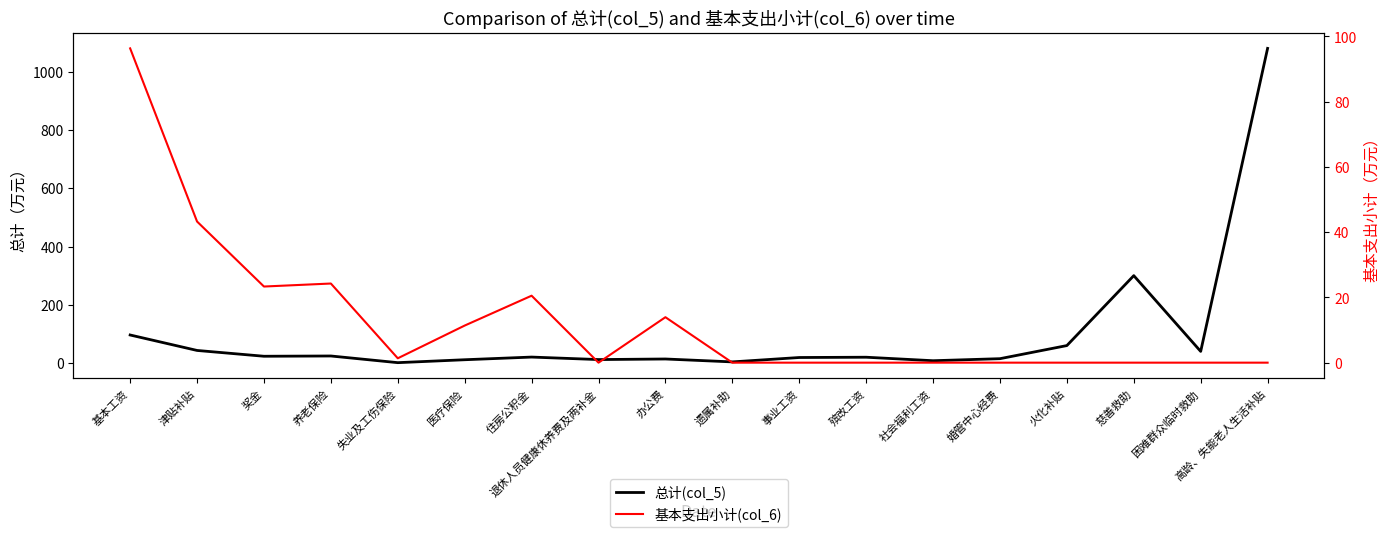

What is the difference between the maximum and minimum values in the 基本支出小计(col_6) series?

96.3